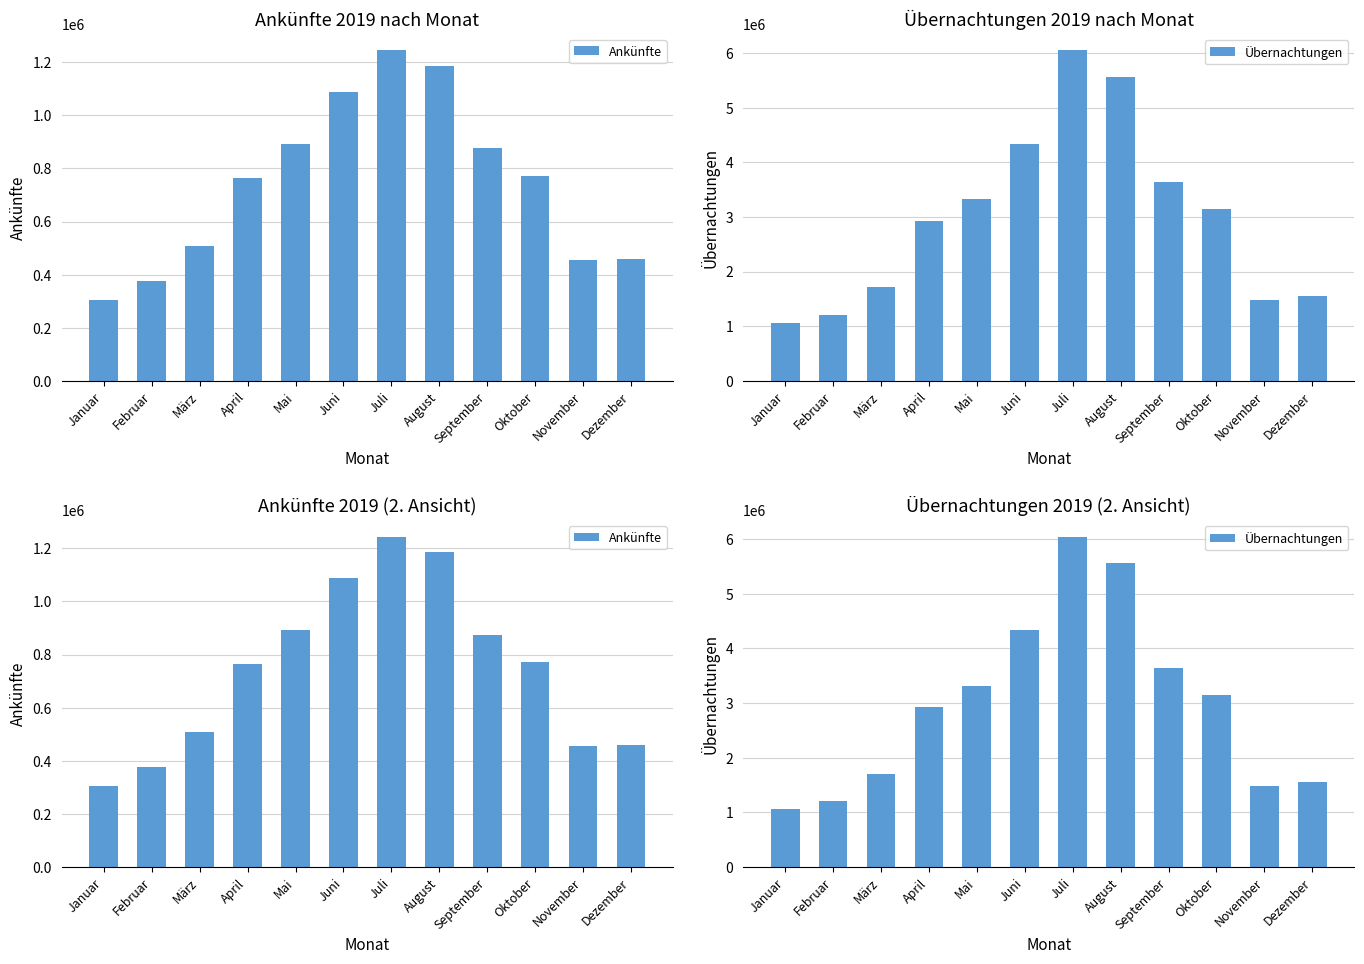

What value does the Übernachtungen series have at März, to the nearest 50?

1707650